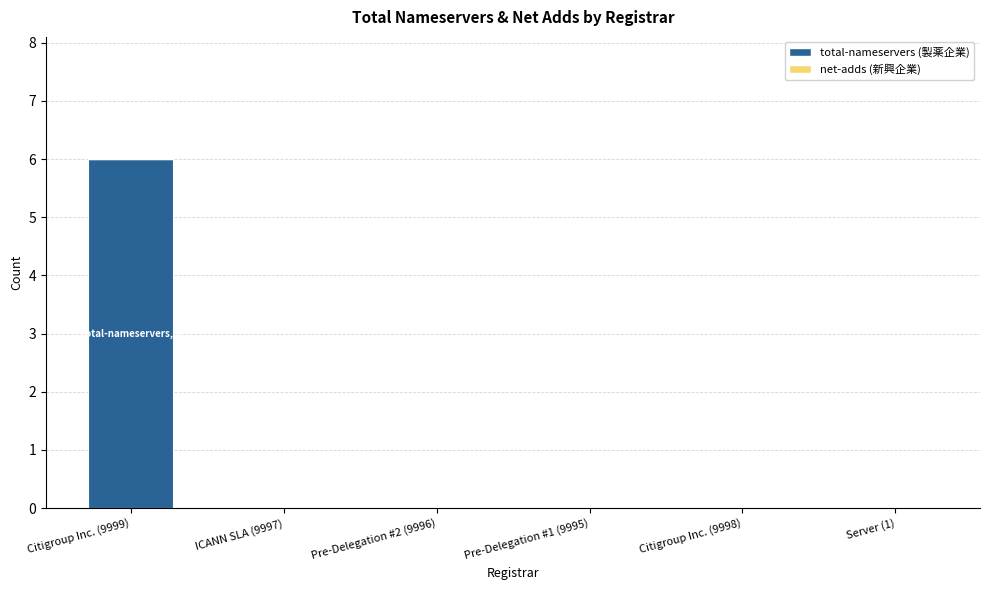

The chart shows a value of -4 at ICANN SLA (9997). True or false?

False